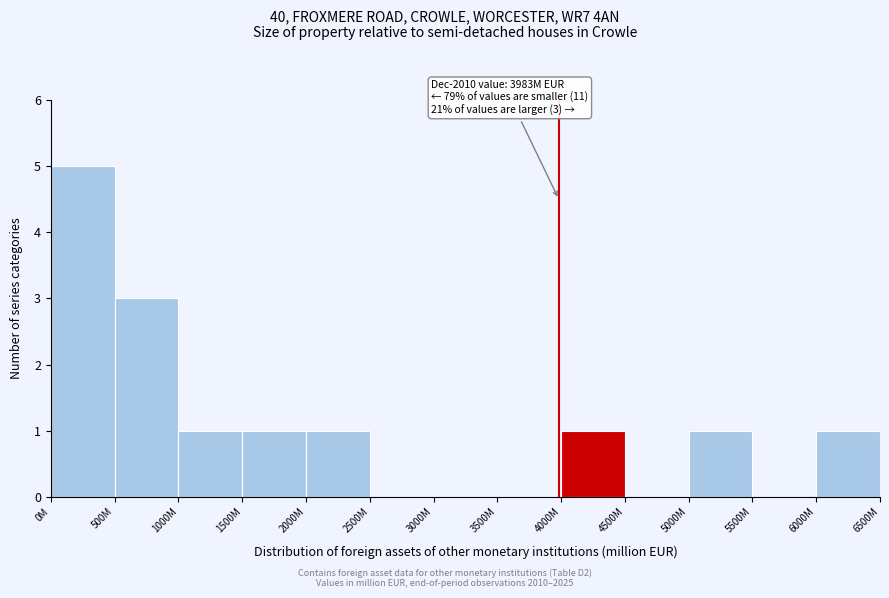

Reading right to left, list all the values displayed in this chart.

6000M=1	5500M=0	5000M=1	4500M=0	4000M=1	3500M=0	3000M=0	2500M=0	2000M=1	1500M=1	1000M=1	500M=3	0M=5